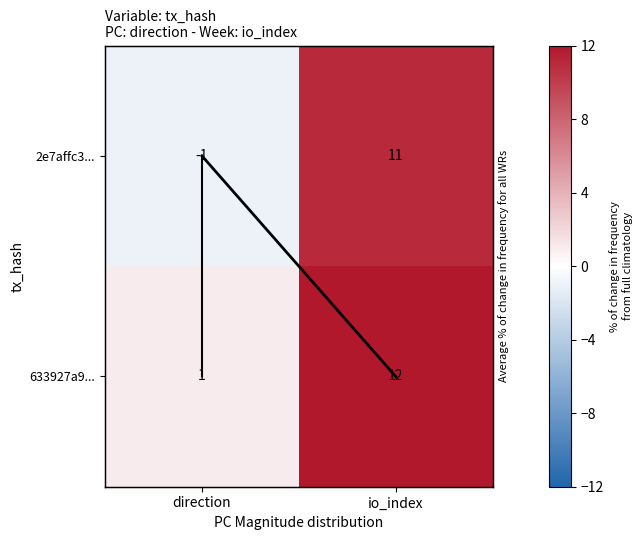

What is the sum of all 633927a9... values?

13